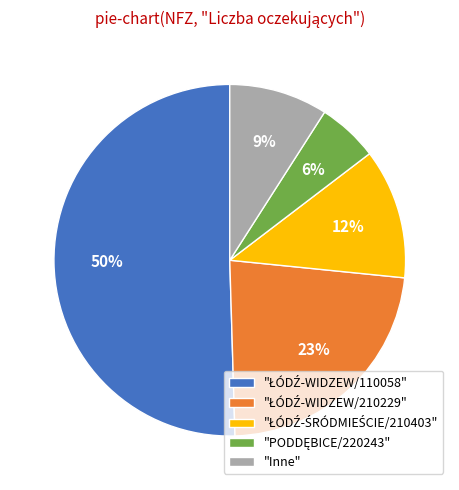

To the nearest percent, what is the average slice percentage?

20%